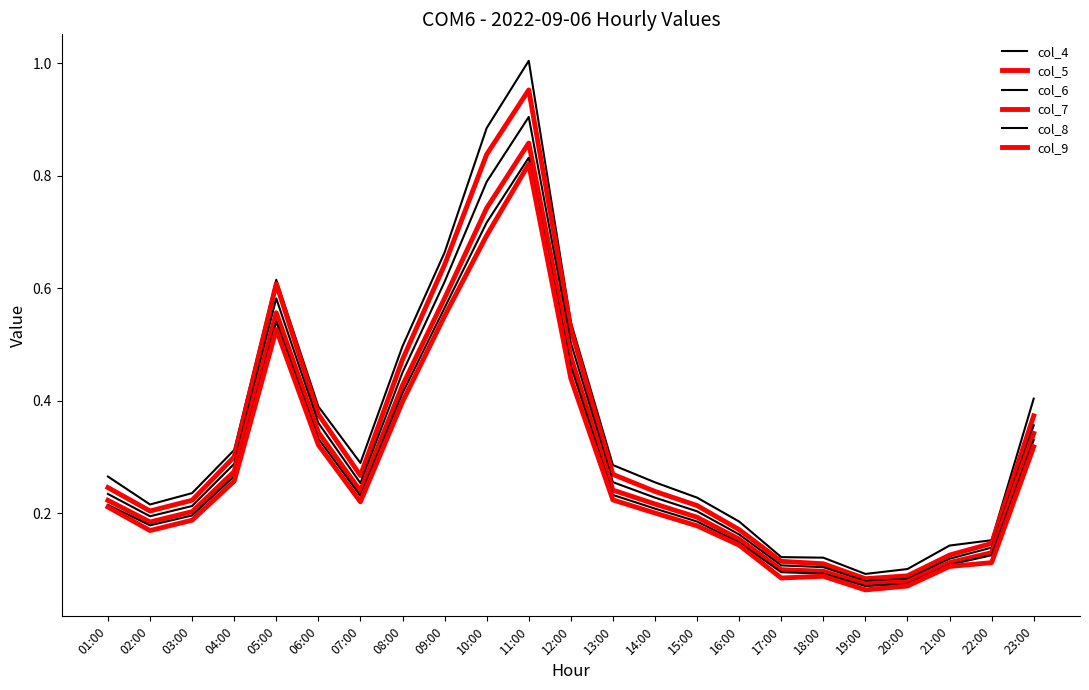

At which category does col_7 reach its first local peak?

05:00